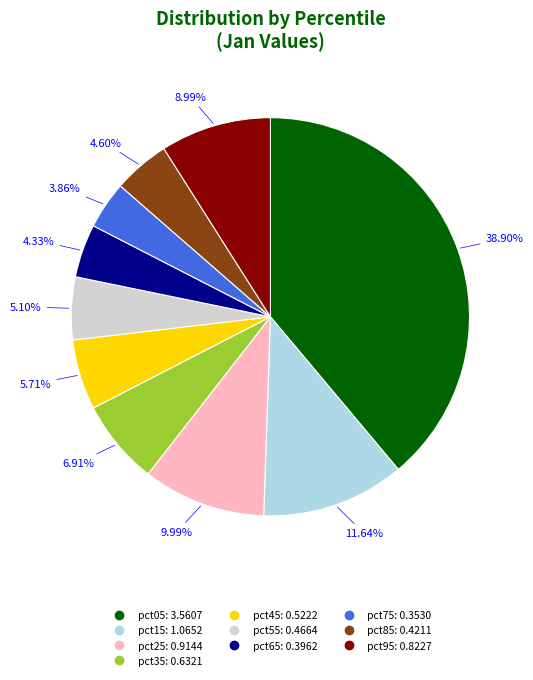

Combined, what portion of the pie is pct65 and pct45?

10.0%